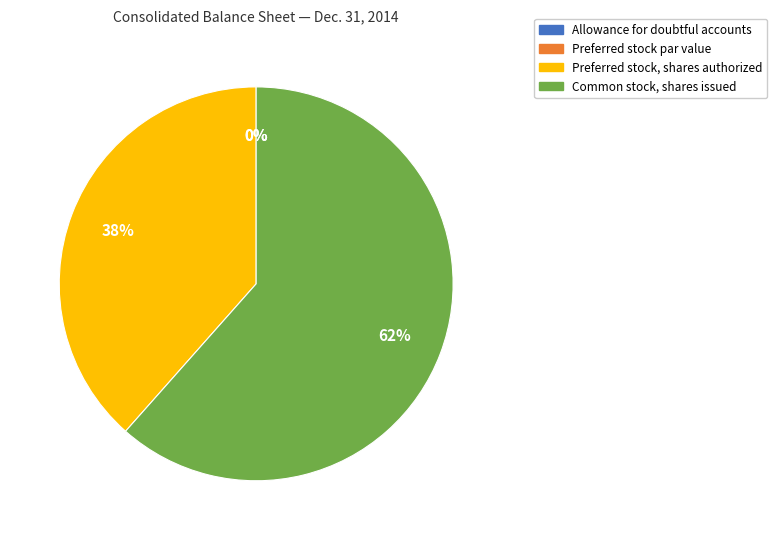

Rank the categories by value from lowest to highest.

Preferred stock par value, Allowance for doubtful accounts, Preferred stock, shares authorized, Common stock, shares issued